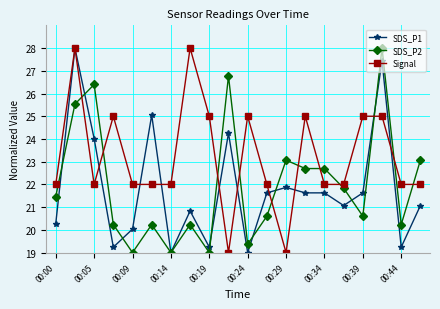

Which series ends up on top after the final intersection of SDS_P2 and Signal?

SDS_P2